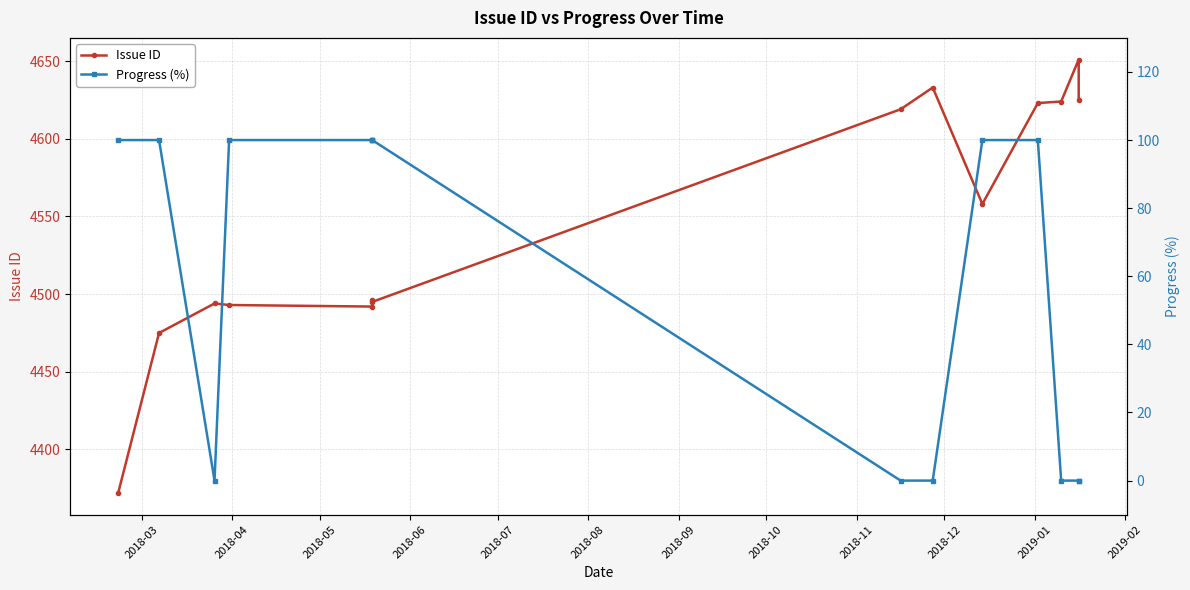

At which label is Progress (%) closest to 50?

2018-03